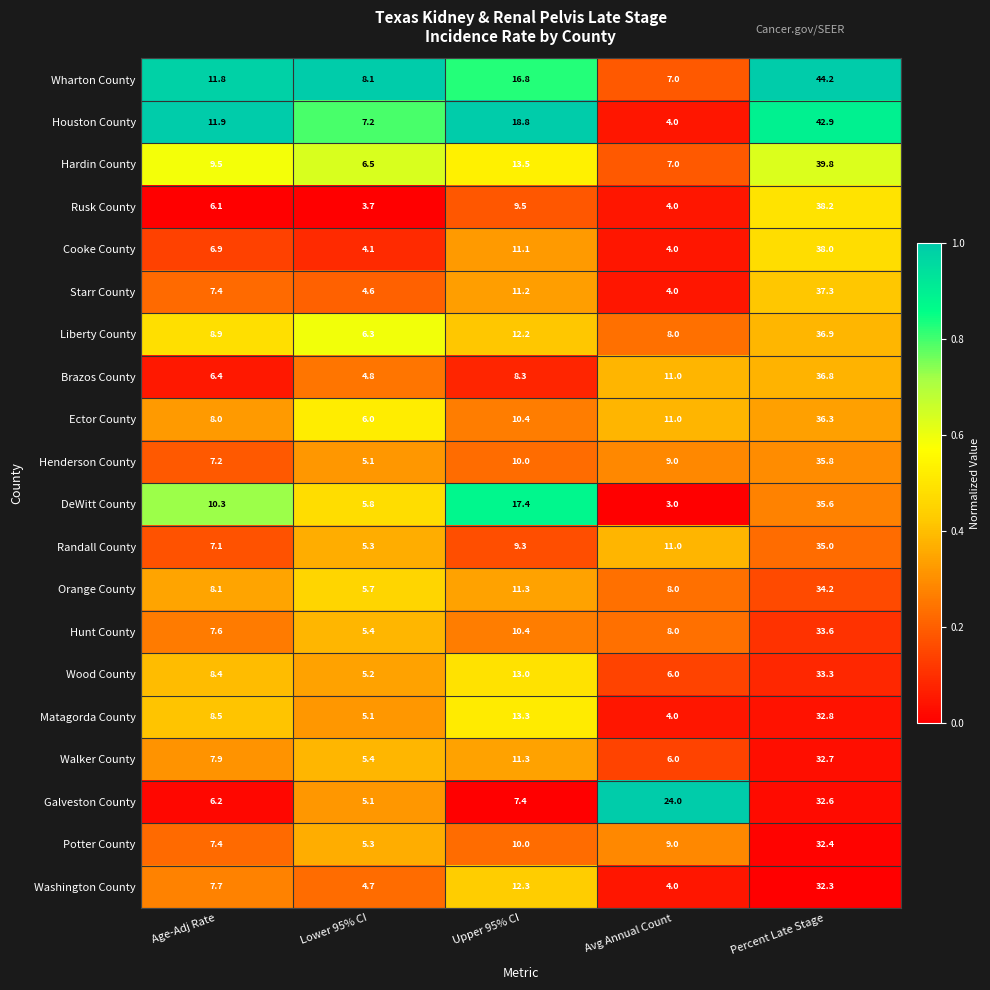

Which label corresponds to the largest value in the chart?

Percent Late Stage